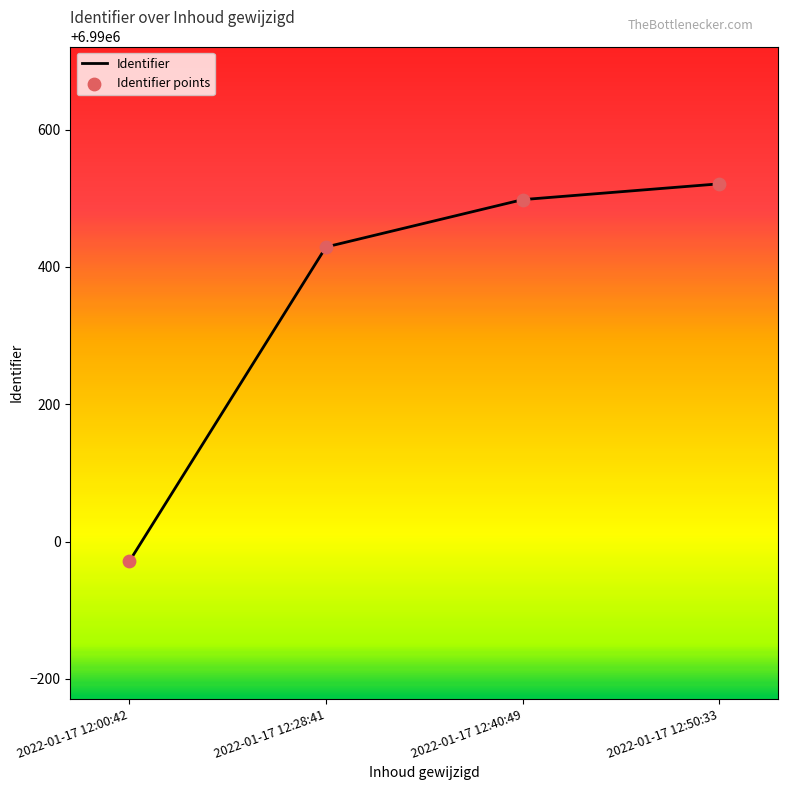

What is the difference between the maximum and minimum values?

550